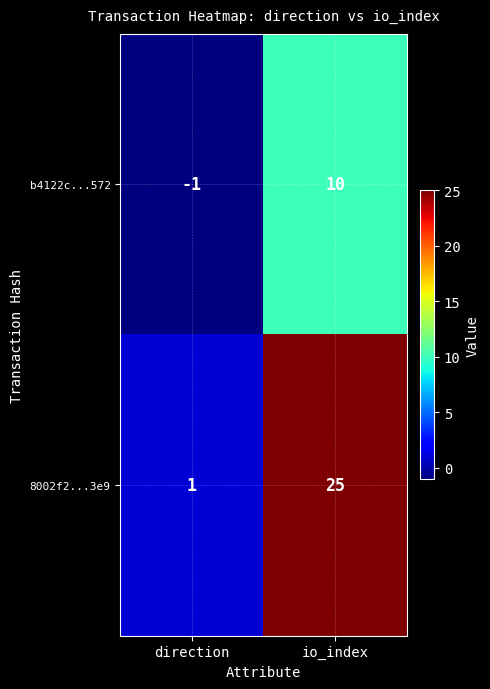

Read the b4122c...572 value at io_index.

10